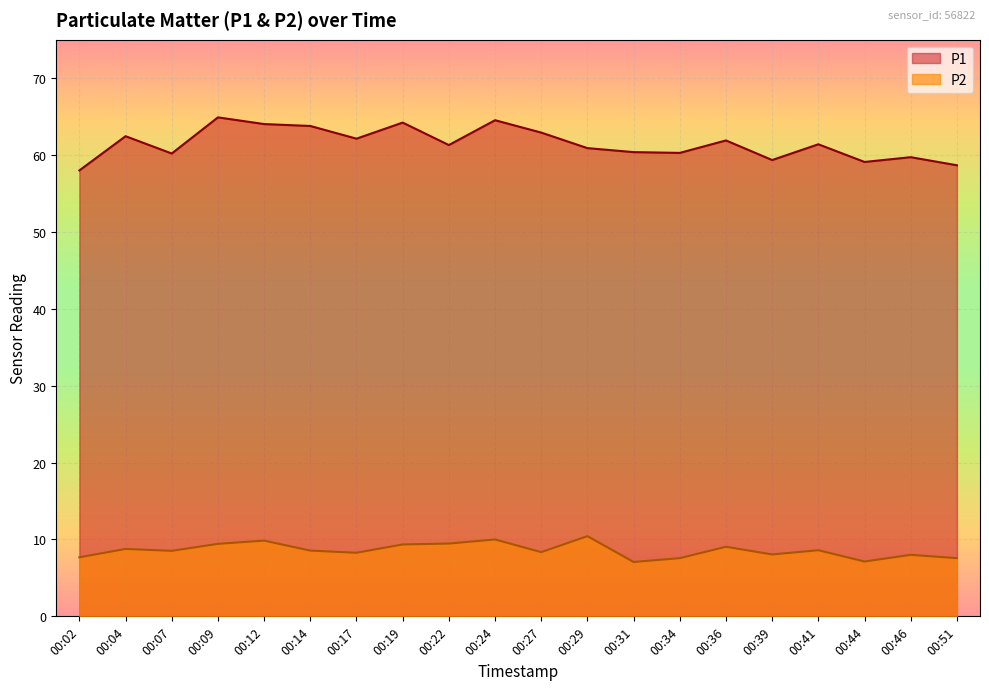

Reading left to right, transcribe all the data shown in this chart.

P1: 00:02=58.0	00:04=62.5	00:07=60.2	00:09=64.9	00:12=64.0	00:14=63.8	00:17=62.1	00:19=64.2	00:22=61.3	00:24=64.5	00:27=62.9	00:29=60.9	00:31=60.4	00:34=60.3	00:36=61.9	00:39=59.4	00:41=61.4	00:44=59.1	00:46=59.7	00:51=58.7
P2: 00:02=7.7	00:04=8.8	00:07=8.5	00:09=9.4	00:12=9.8	00:14=8.6	00:17=8.3	00:19=9.3	00:22=9.5	00:24=10.0	00:27=8.3	00:29=10.4	00:31=7.1	00:34=7.6	00:36=9.1	00:39=8.1	00:41=8.6	00:44=7.1	00:46=8.0	00:51=7.6